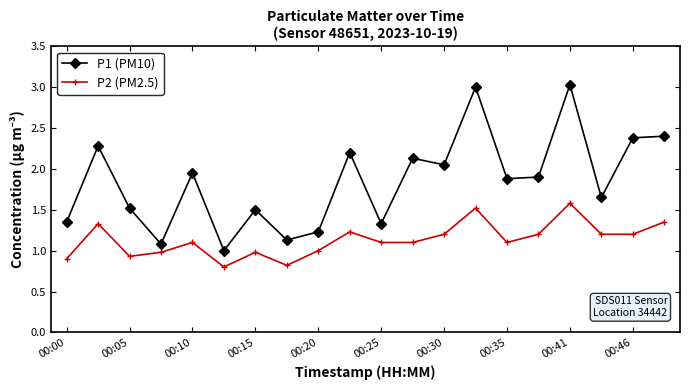

What is the value of the P2 (PM2.5) point at the 5th from the left?

1.1